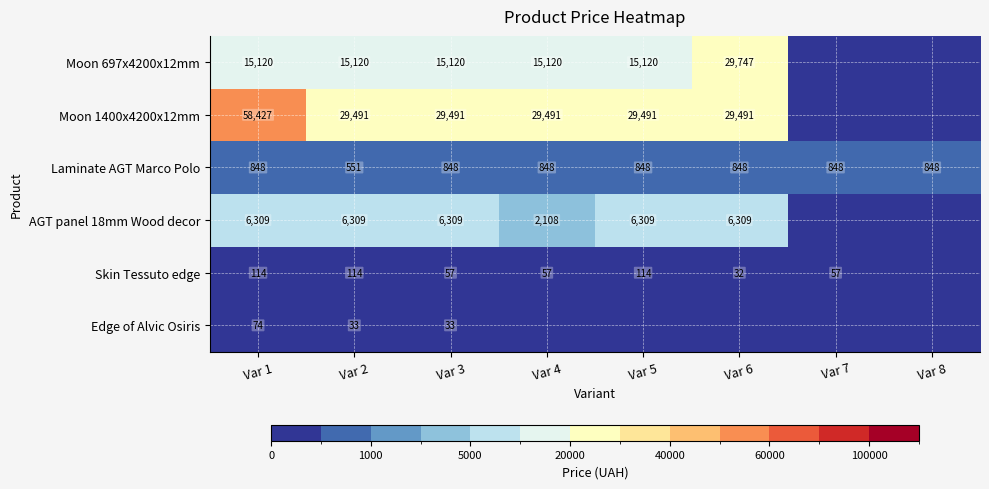

How many series are shown in this chart?

6